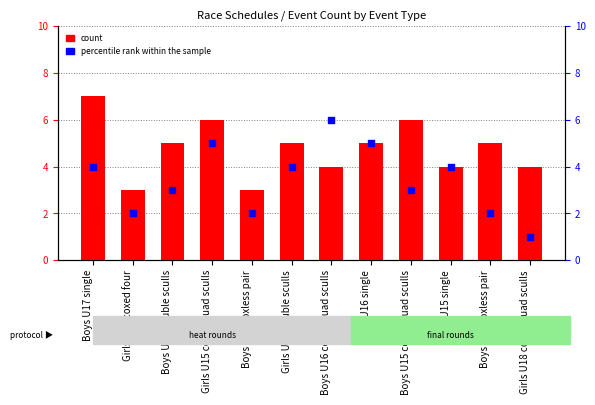

Which series has the largest Y range (max minus min)?

percentile rank within the sample